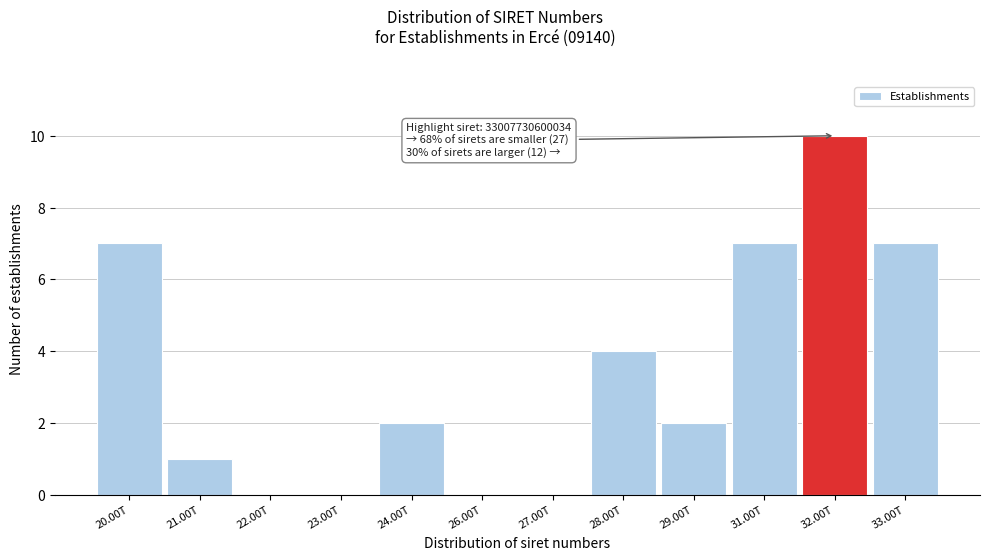

Reading left to right, transcribe all the data shown in this chart.

20.00T=7	21.00T=1	22.00T=0	23.00T=0	24.00T=2	26.00T=0	27.00T=0	28.00T=4	29.00T=2	31.00T=7	32.00T=10	33.00T=7